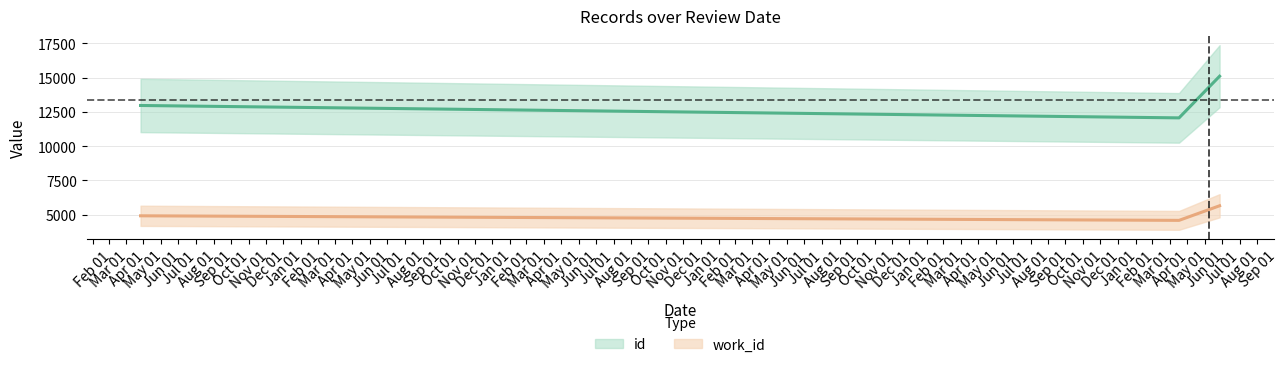

Which series has the widest spread of values?

id